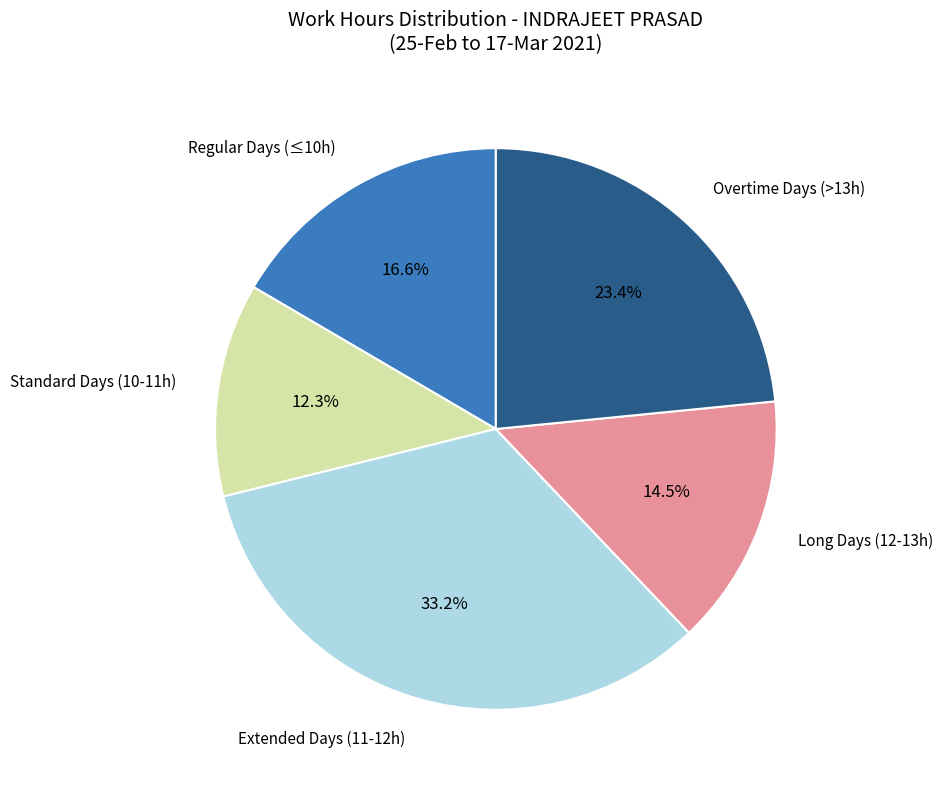

Is there a majority slice in this chart?

No